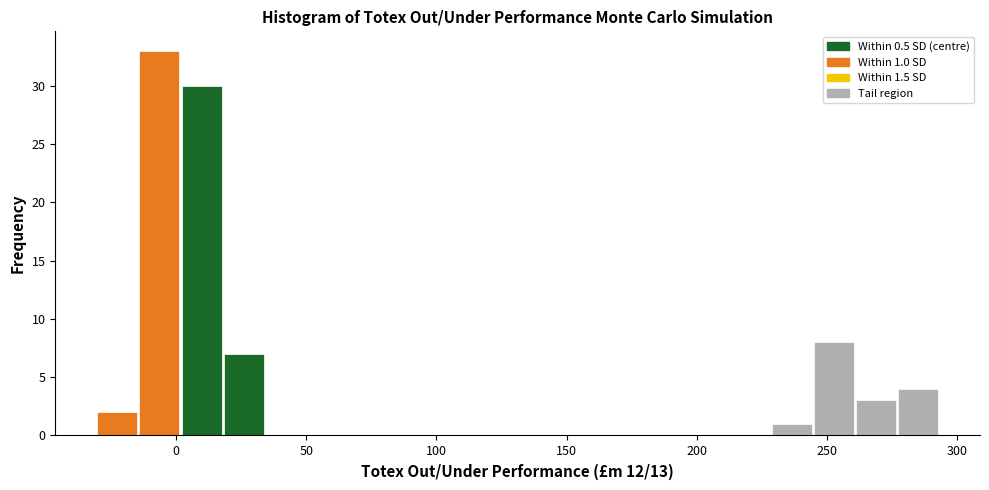

Read against the x-axis, roughly where is the centre of the tallest bar?

-5